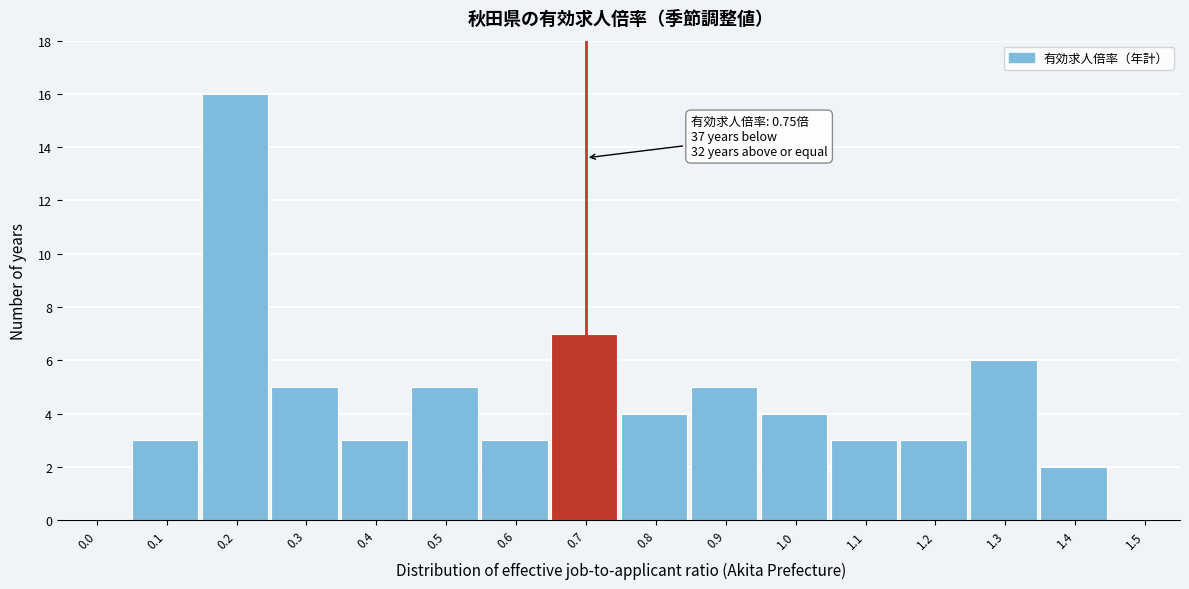

Reading right to left, extract all data points from this chart.

1.5=0	1.4=2	1.3=6	1.2=3	1.1=3	1.0=4	0.9=5	0.8=4	0.7=7	0.6=3	0.5=5	0.4=3	0.3=5	0.2=16	0.1=3	0.0=0